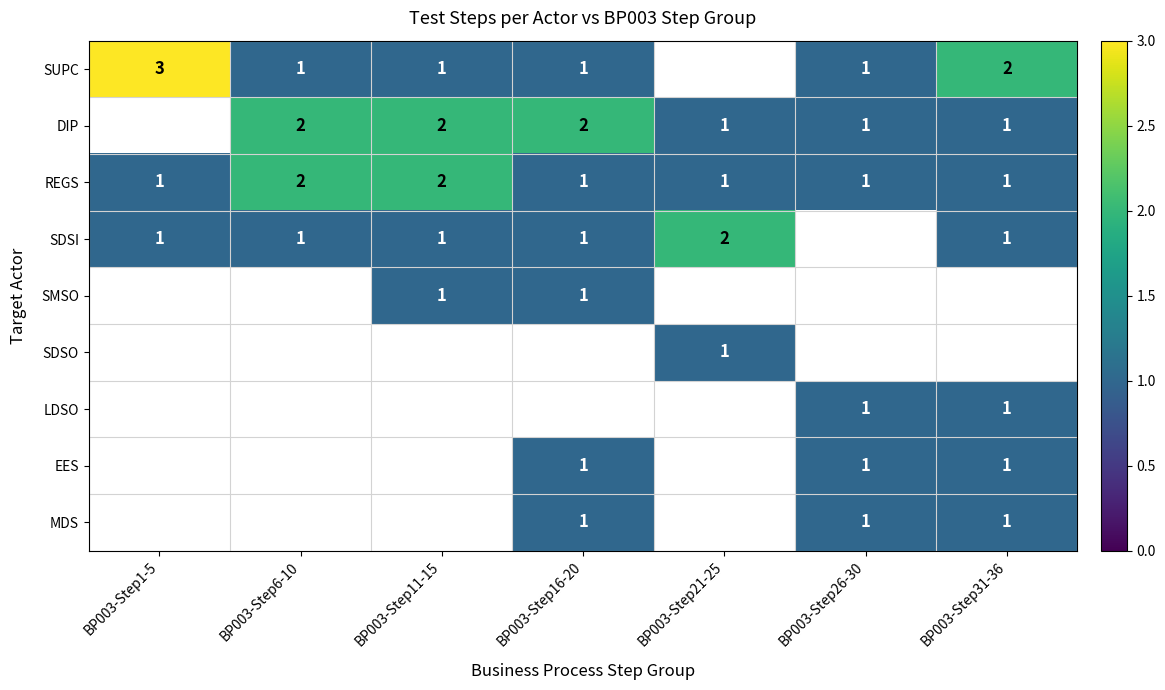

True or false: LDSO has a value of 1 at BP003-Step26-30.

True